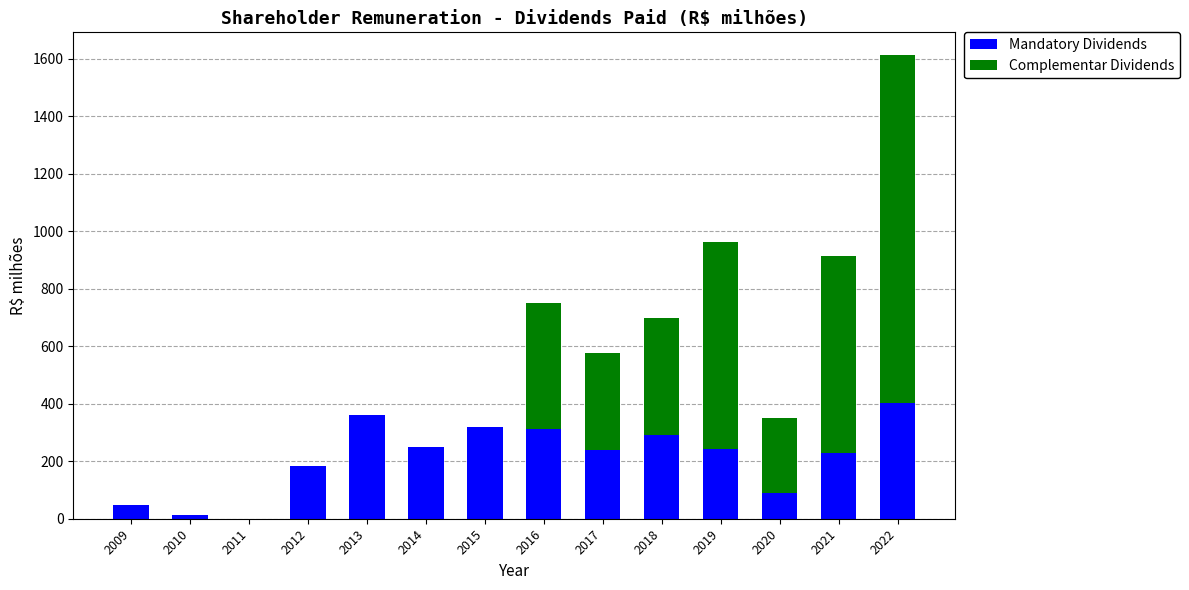

The Mandatory Dividends series shows 403.5 at 2014. True or false?

False